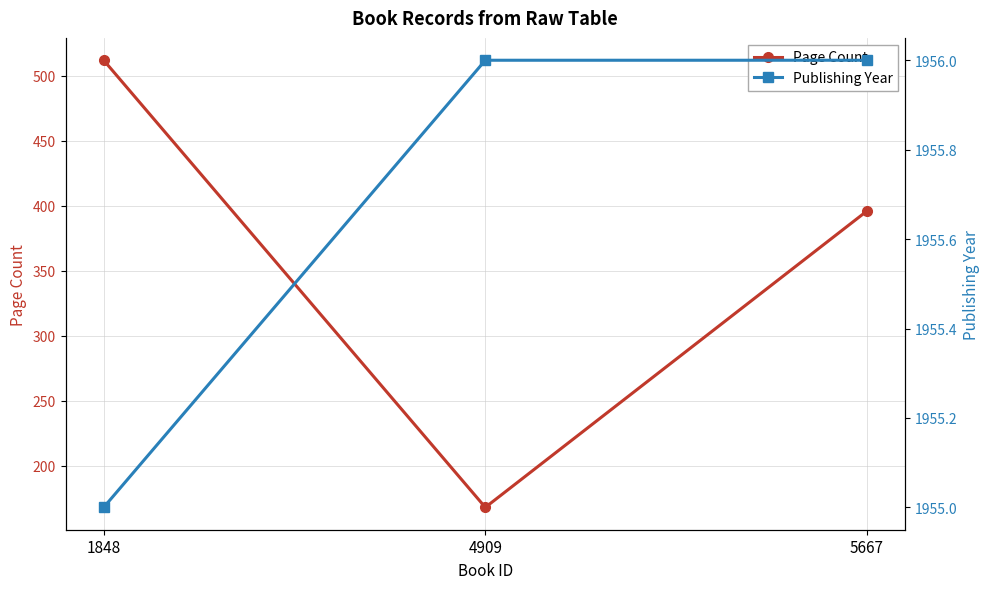

What is the sum of the Page Count values at 4909 and 5667?

564